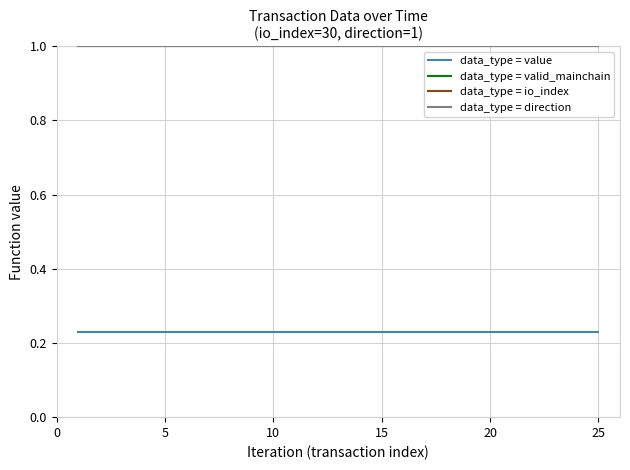

What is the total value across all series at 21?

32.2